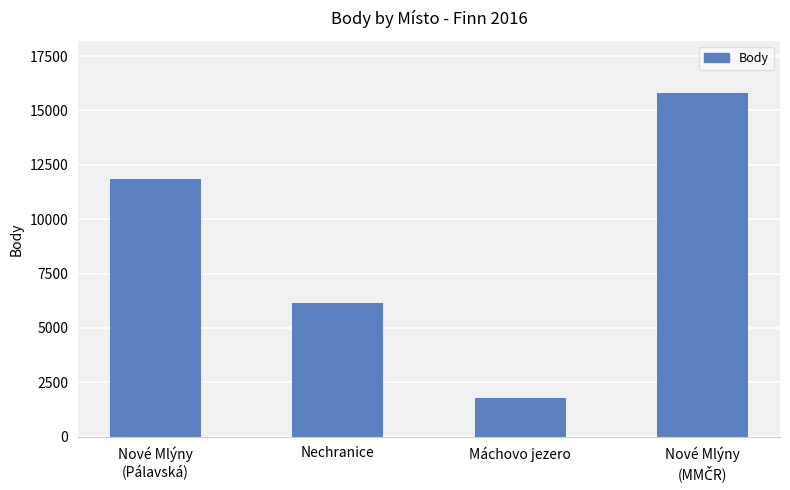

Are the bars horizontal?

No